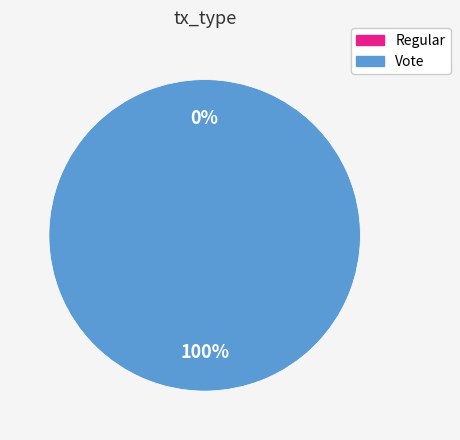

Which slice is the smallest?

Regular